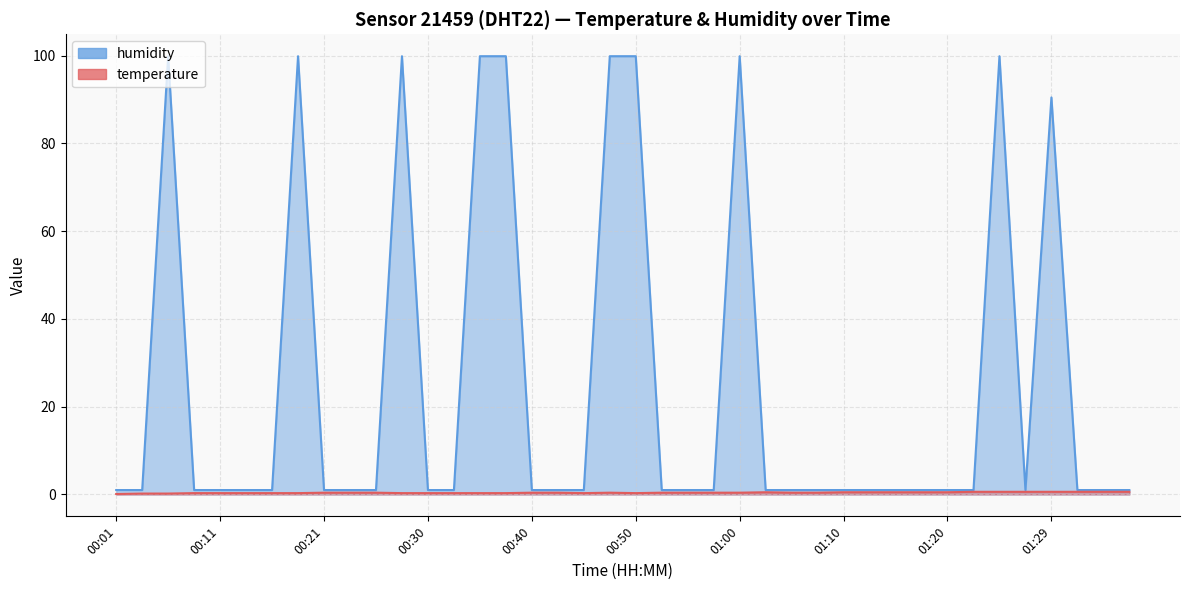

Between 01:00 and 01:05, which series saw the biggest shift?

humidity